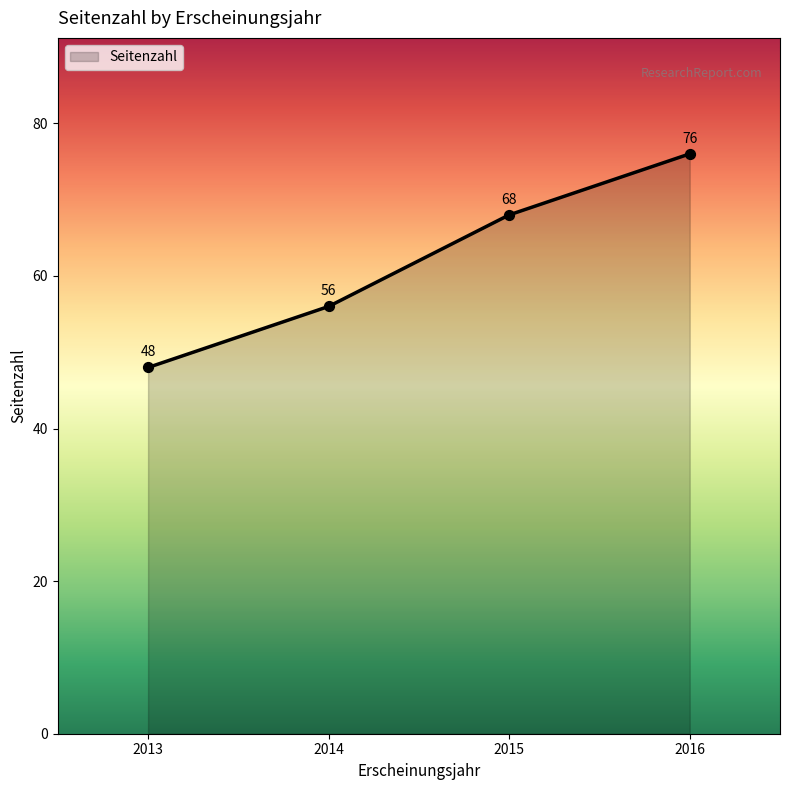

Which has a higher value, 2013 or 2014?

2014